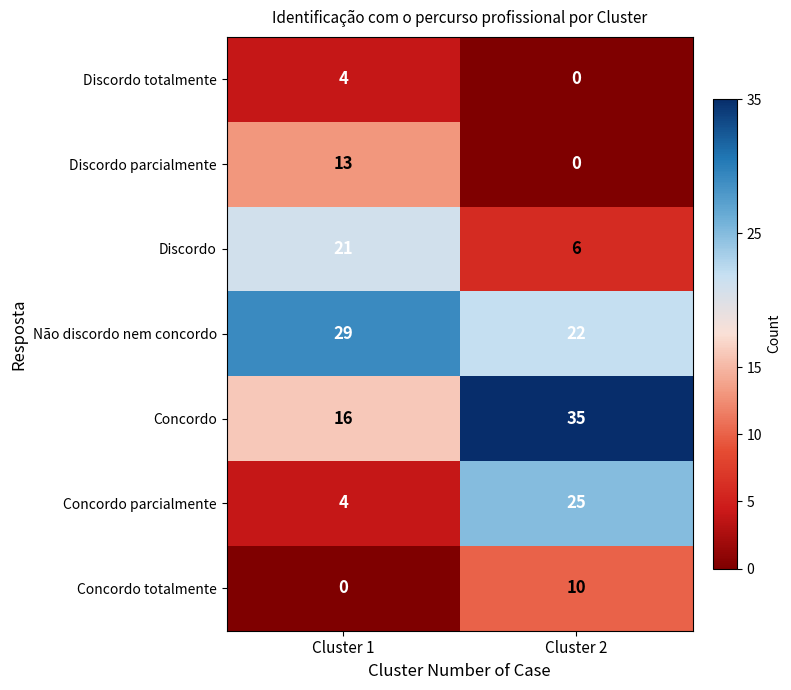

Is it true that Concordo totalmente equals 6 at Cluster 1?

False